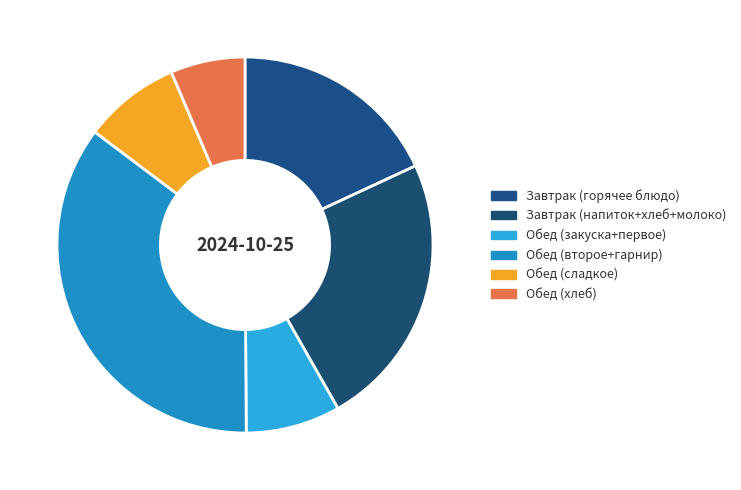

How many slices are in this pie chart?

6